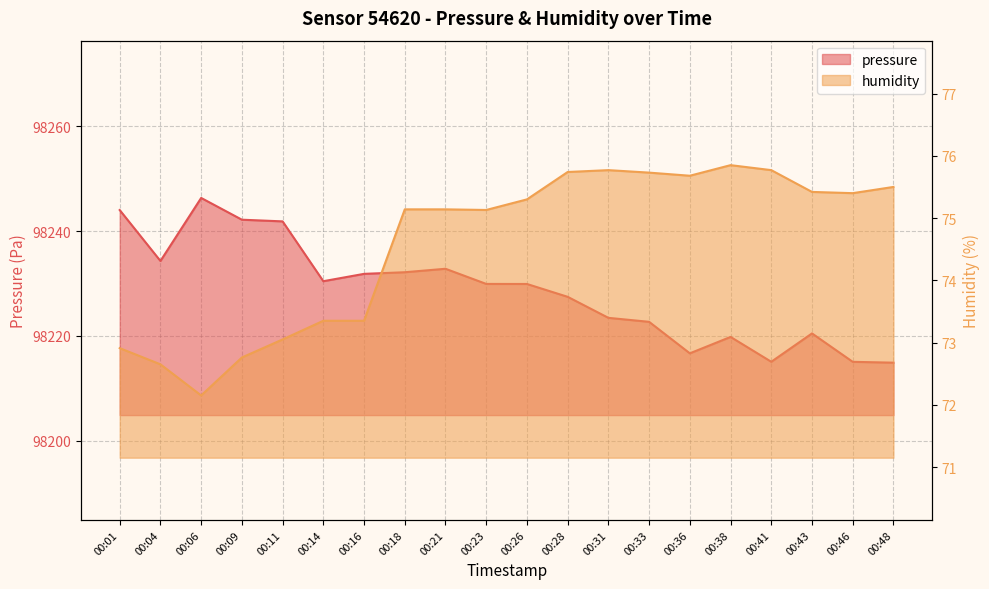

Where does the humidity series first go above 75?

00:18